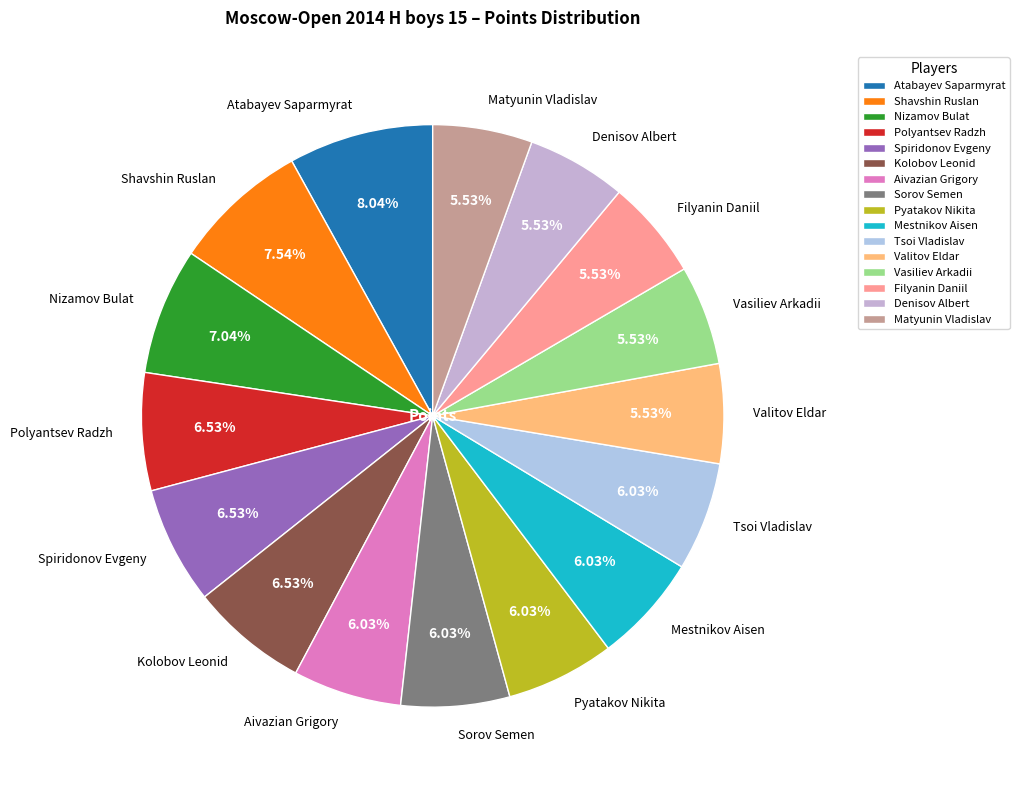

Is the sum of Tsoi Vladislav and Kolobov Leonid greater than half?

No